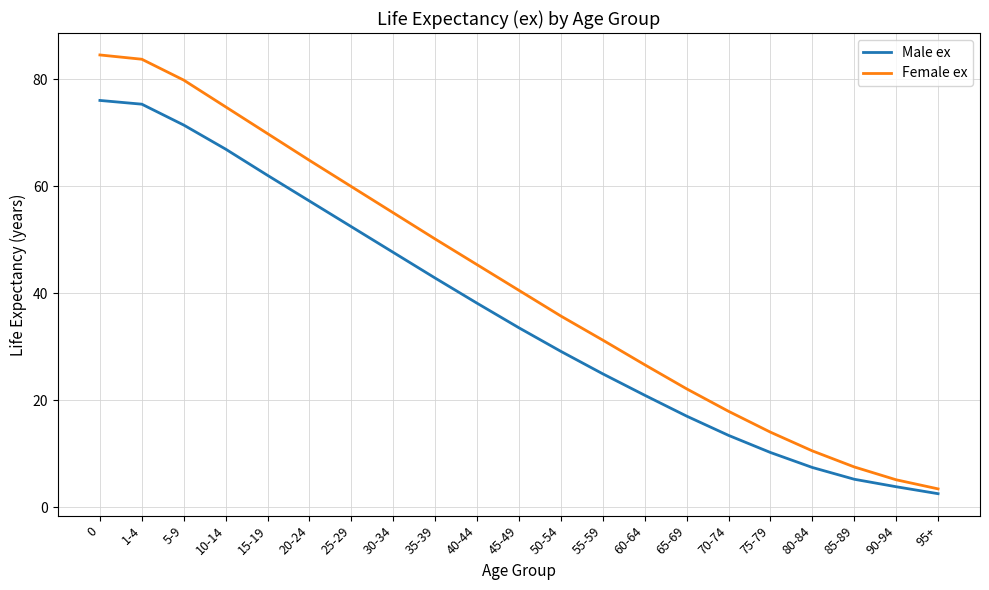

Which series has the largest range (max minus min)?

Female ex